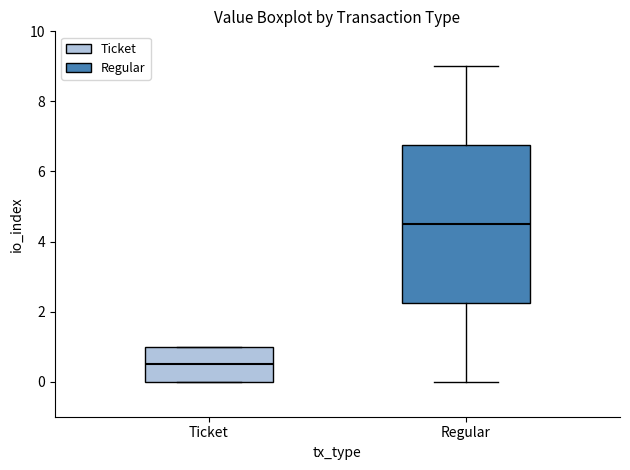

Comparing the boxes themselves (not the whiskers), which one is the tallest?

Regular